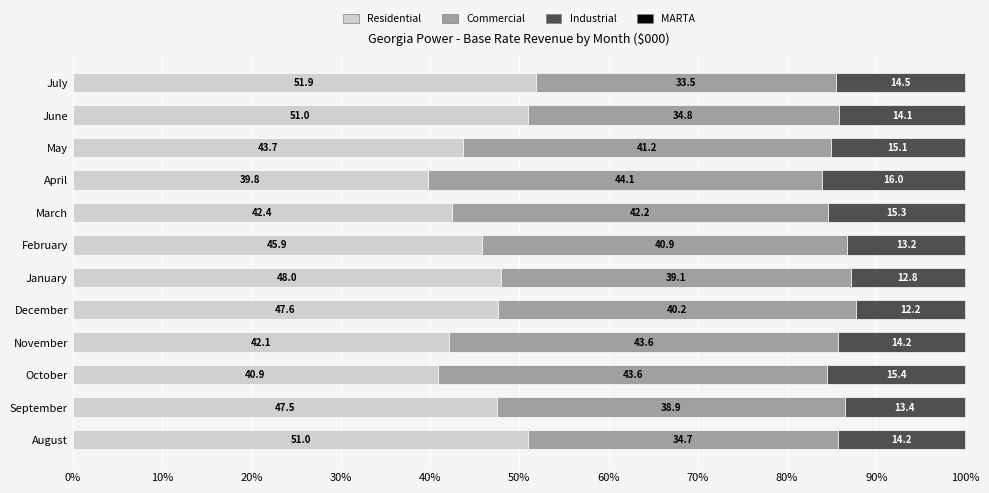

Which category has the highest value in the Residential series?

July